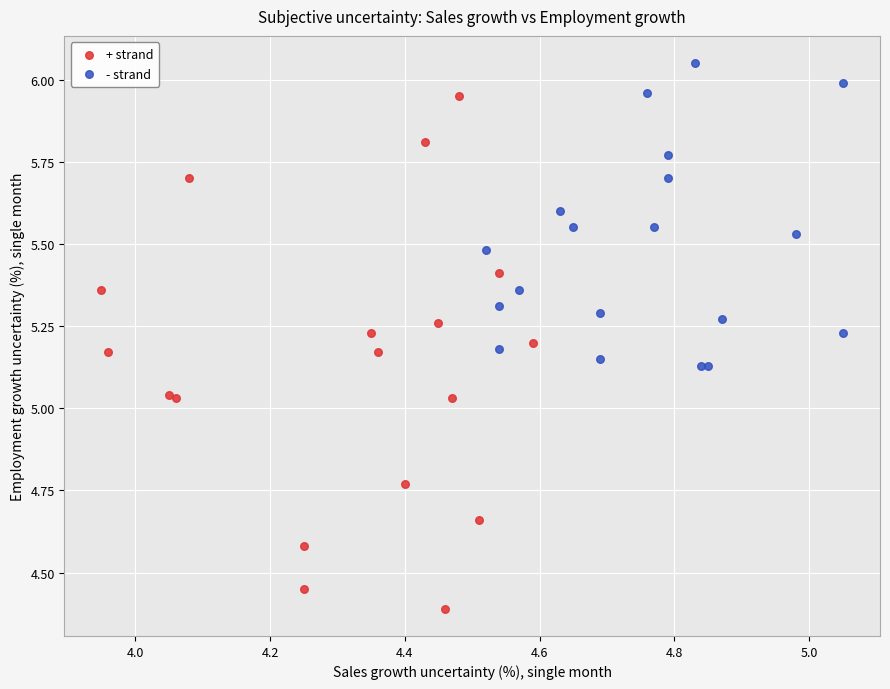

Which series reaches the maximum Y coordinate?

- strand